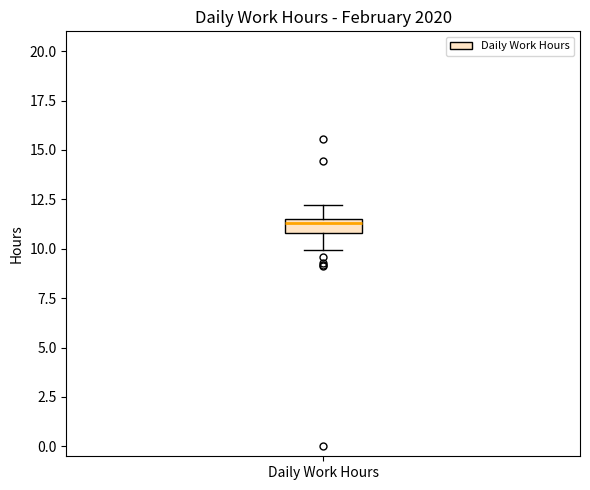

Where is the upper edge of the box for Daily Work Hours on the y-axis? The values are not printed on the chart, so give them approximately, as read against the axis.

11.5